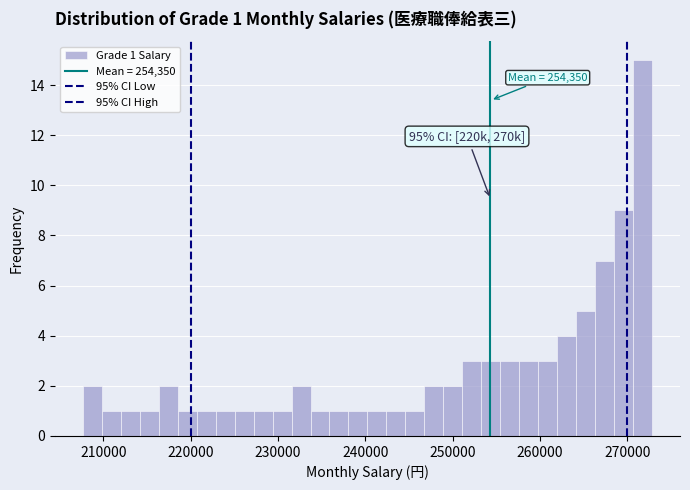

Read against the x-axis, roughly where is the centre of the tallest bar?

272000